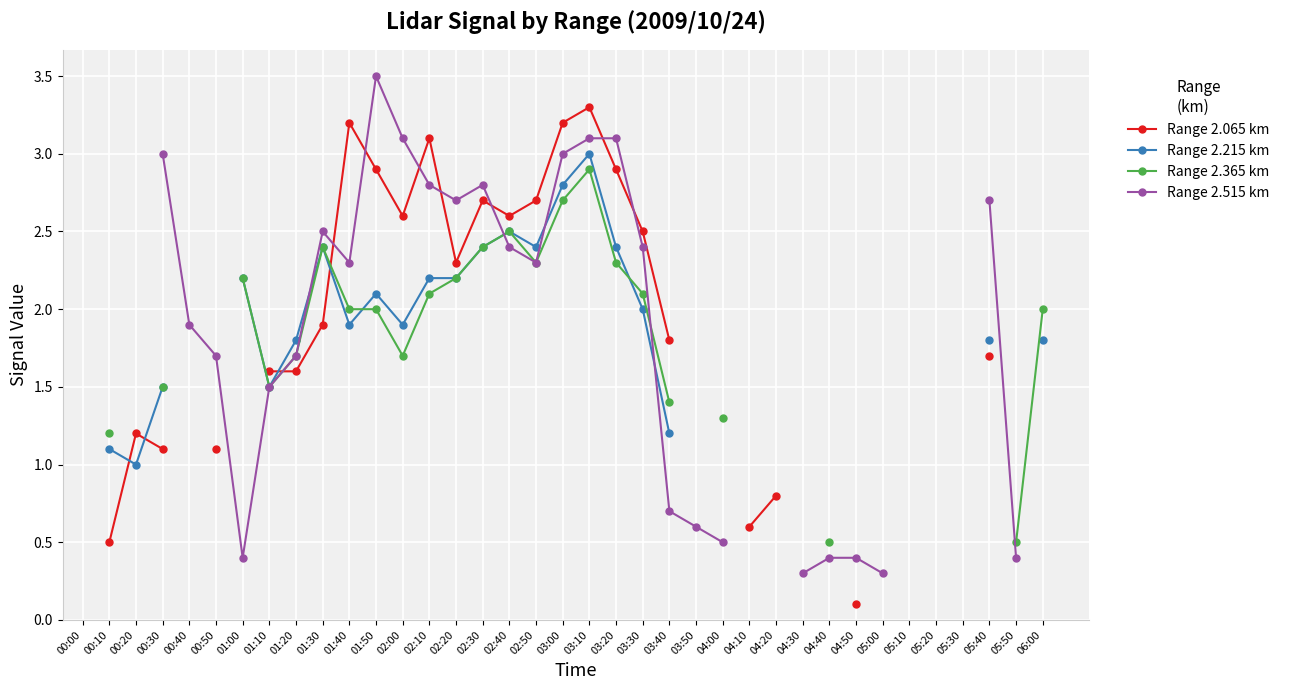

At which category does Range 2.065 km reach its first local valley?

02:00